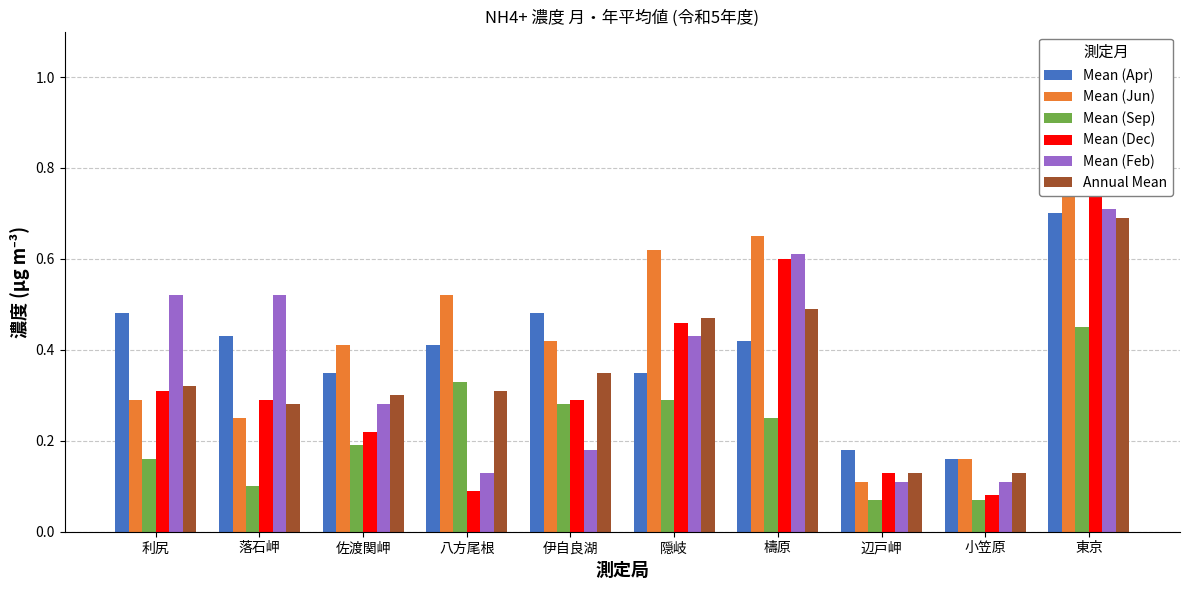

Reading left to right, extract all data points from this chart.

Mean (Apr): 0.5	0.4	0.3	0.4	0.5	0.3	0.4	0.2	0.2	0.7
Mean (Jun): 0.3	0.2	0.4	0.5	0.4	0.6	0.7	0.1	0.2	0.9
Mean (Sep): 0.2	0.1	0.2	0.3	0.3	0.3	0.2	0.1	0.1	0.5
Mean (Dec): 0.3	0.3	0.2	0.1	0.3	0.5	0.6	0.1	0.1	0.9
Mean (Feb): 0.5	0.5	0.3	0.1	0.2	0.4	0.6	0.1	0.1	0.7
Annual Mean: 0.3	0.3	0.3	0.3	0.3	0.5	0.5	0.1	0.1	0.7